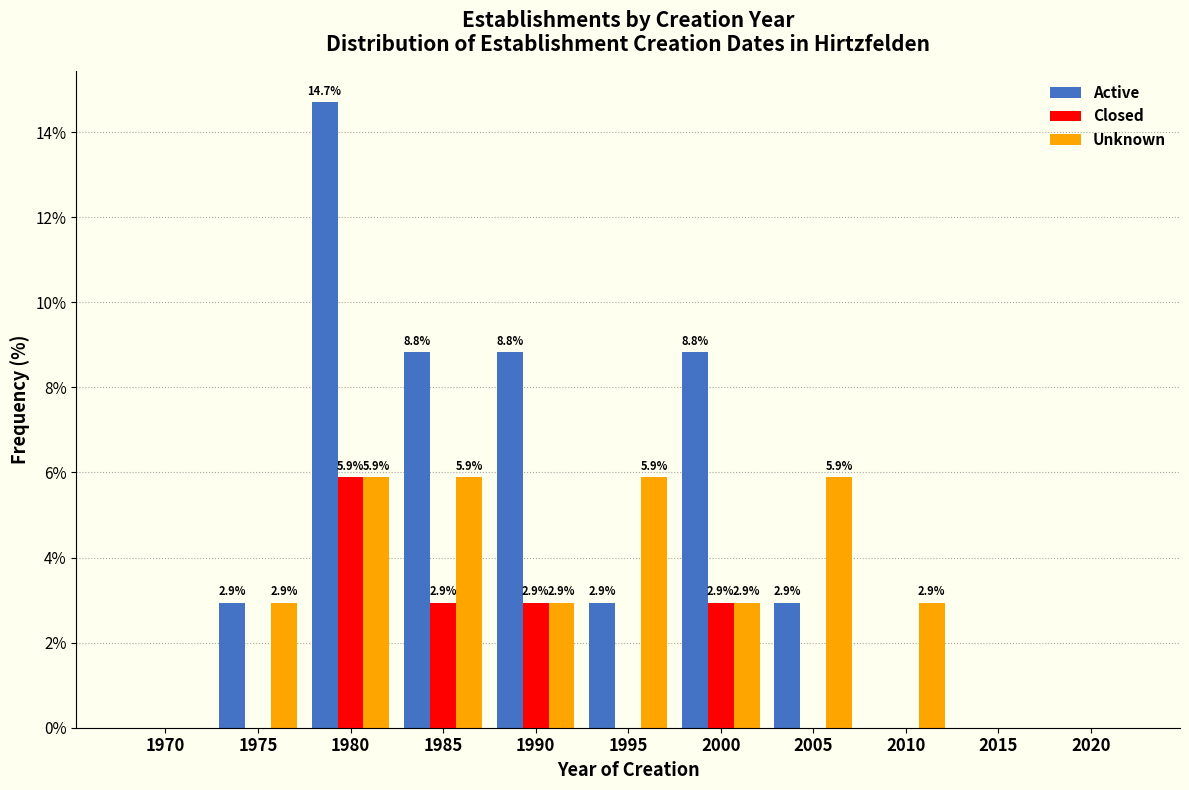

Reading right to left, list all the values displayed in this chart.

Active: 2020=0.0	2015=0.0	2010=0.0	2005=2.9	2000=8.8	1995=2.9	1990=8.8	1985=8.8	1980=14.7	1975=2.9	1970=0.0
Closed: 2020=0.0	2015=0.0	2010=0.0	2005=0.0	2000=2.9	1995=0.0	1990=2.9	1985=2.9	1980=5.9	1975=0.0	1970=0.0
Unknown: 2020=0.0	2015=0.0	2010=2.9	2005=5.9	2000=2.9	1995=5.9	1990=2.9	1985=5.9	1980=5.9	1975=2.9	1970=0.0